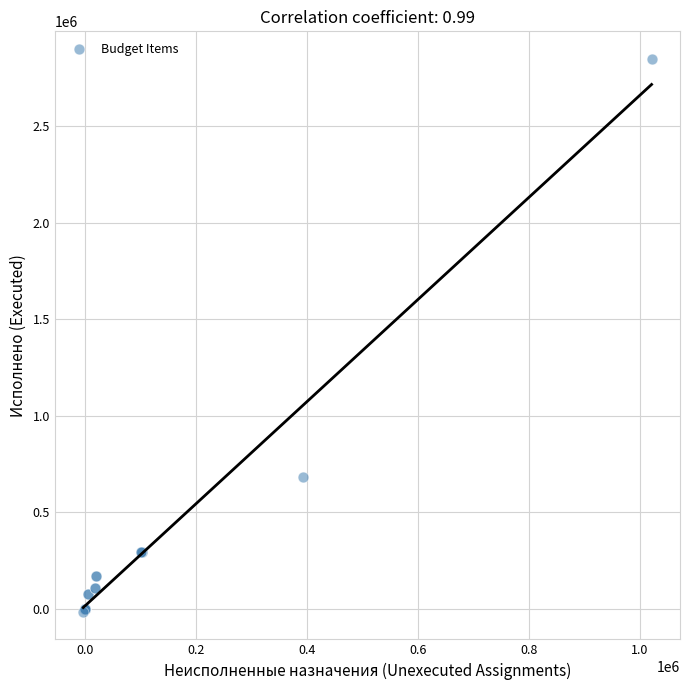

What Y value in the scatter plot is closest to 1416370?

683832.0